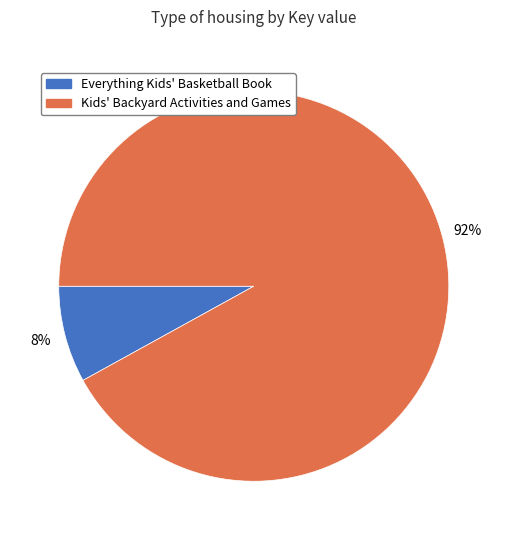

How many segments does this pie chart have?

2